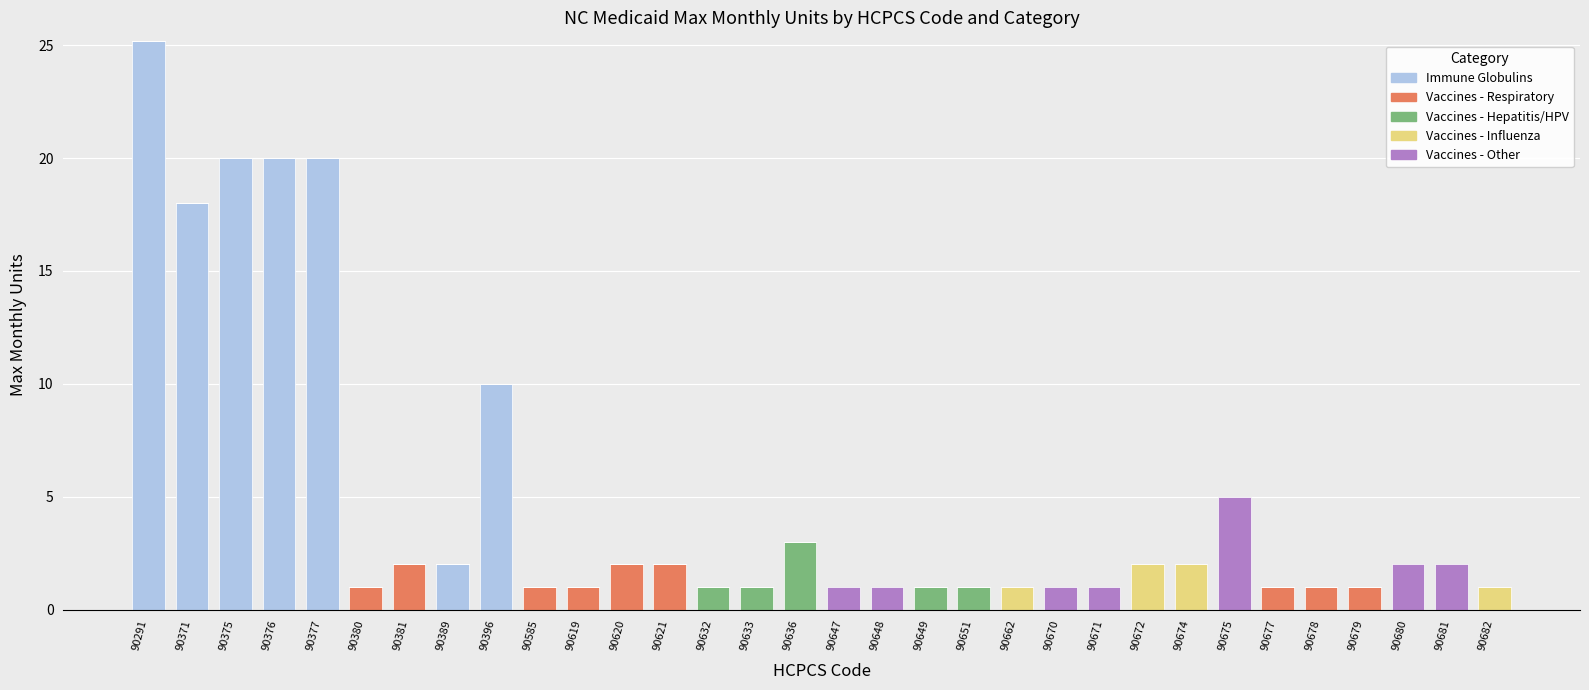

Which category has the highest value in the Immune Globulins series?

90291